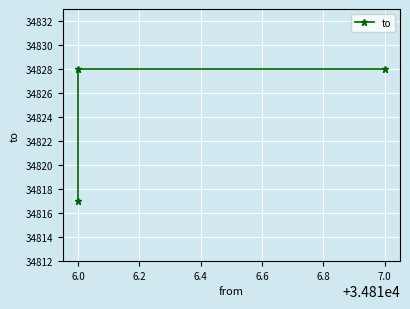

What is the smallest value displayed?

34817